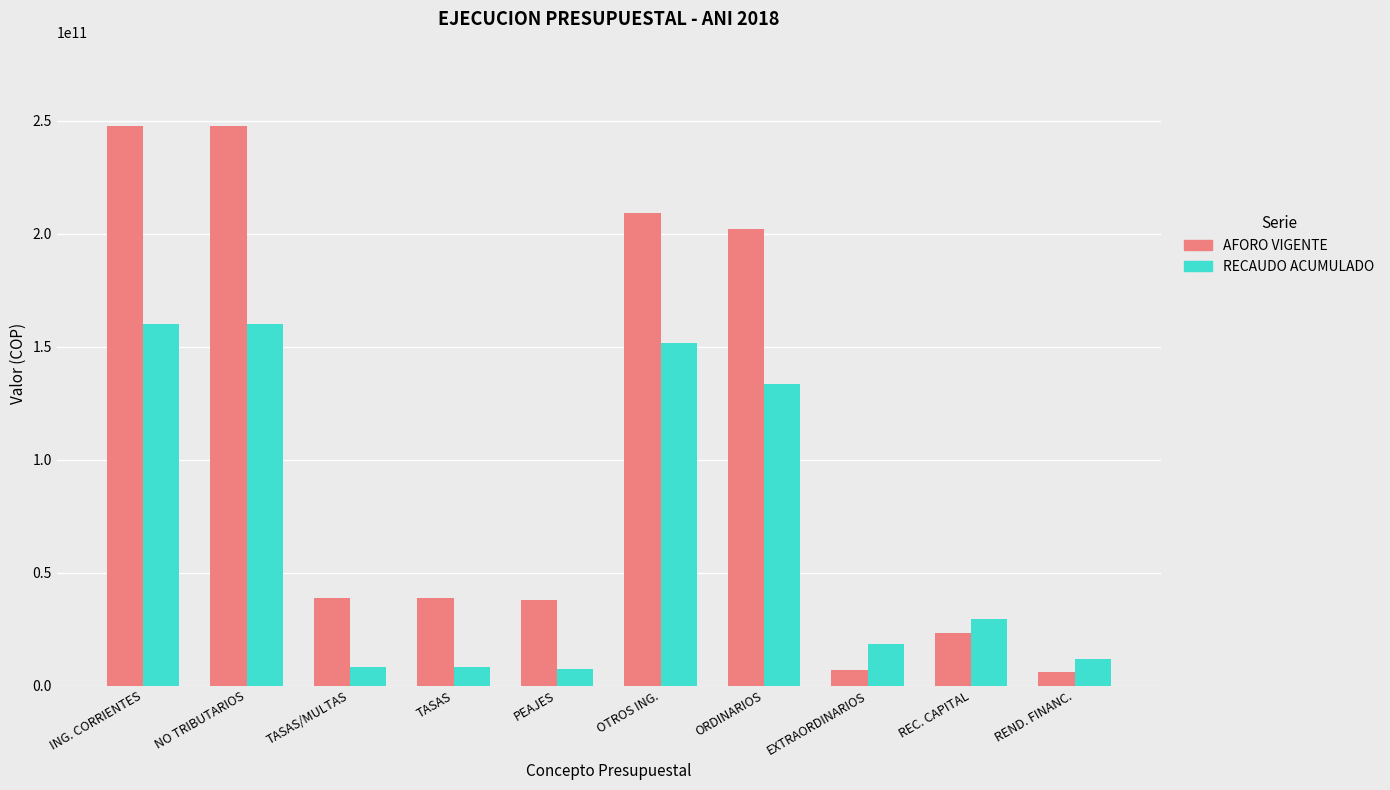

What is the average value of the AFORO VIGENTE series?

105808489326.4